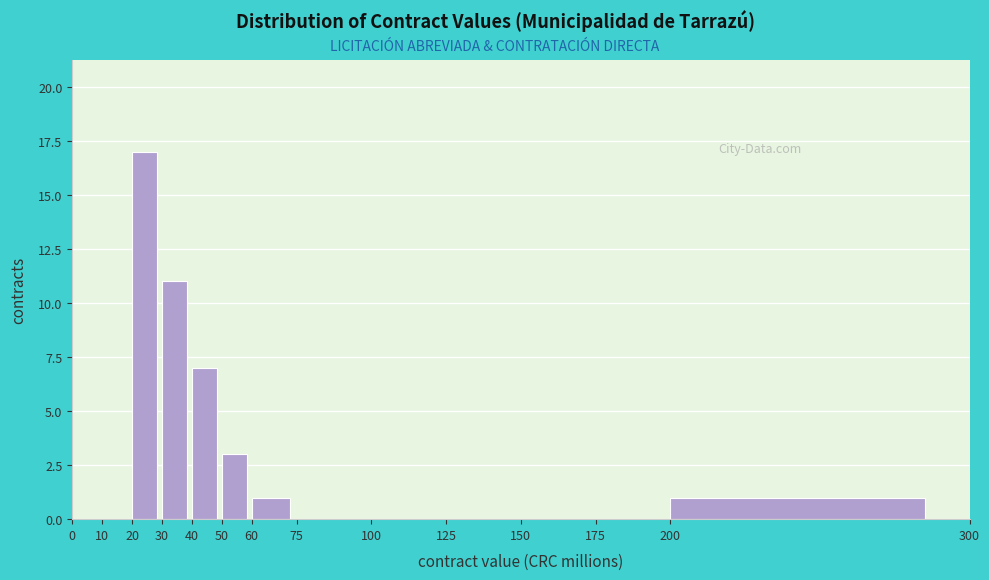

Reading left to right, list every bar in this chart as the range it spans on the x-axis followed by its height. The values are not printed on the chart, so give them approximately, as read against the axis.

0 to 10: 0
10 to 20: 0
20 to 30: 17
30 to 40: 11
40 to 50: 7
50 to 60: 3
60 to 75: 1
75 to 100: 0
100 to 125: 0
125 to 150: 0
150 to 175: 0
175 to 200: 0
200 to 300: 1